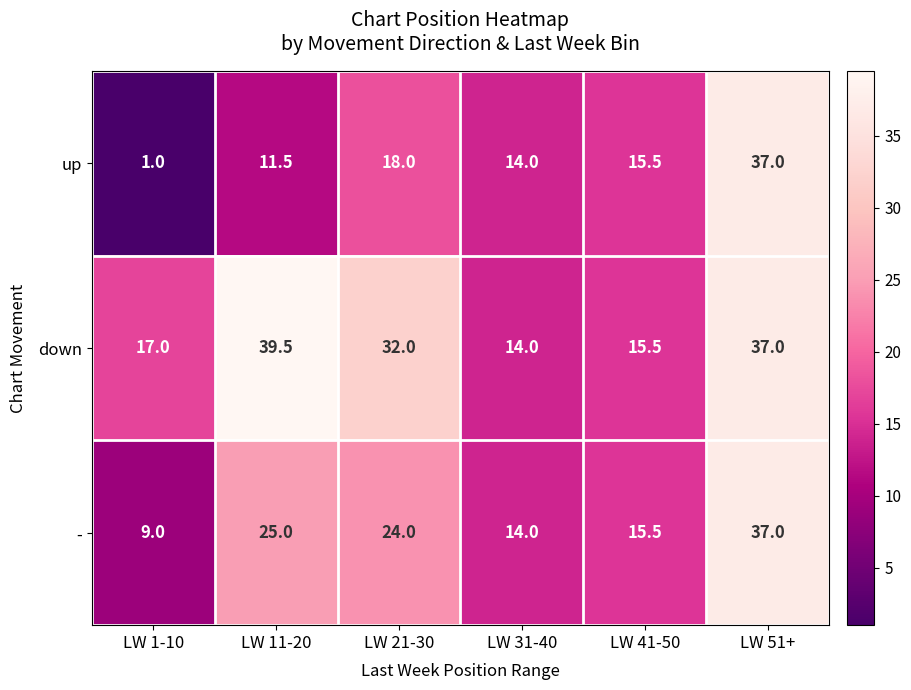

List the labels in order of up value, largest first.

LW 51+, LW 21-30, LW 41-50, LW 31-40, LW 11-20, LW 1-10